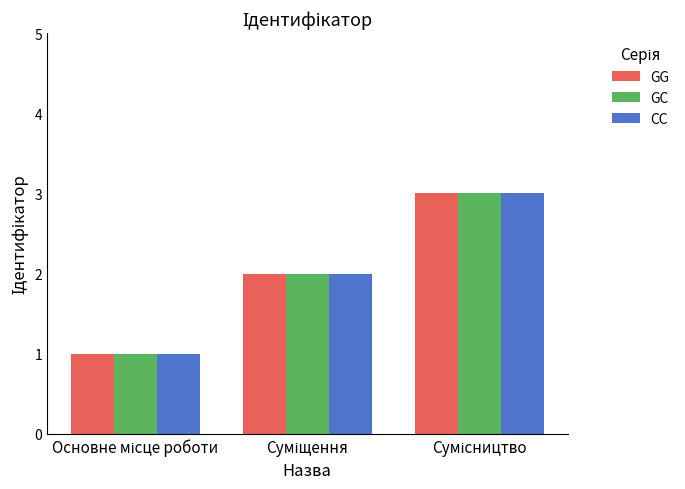

What is the value of the GG bar at the 3rd from the left?

3